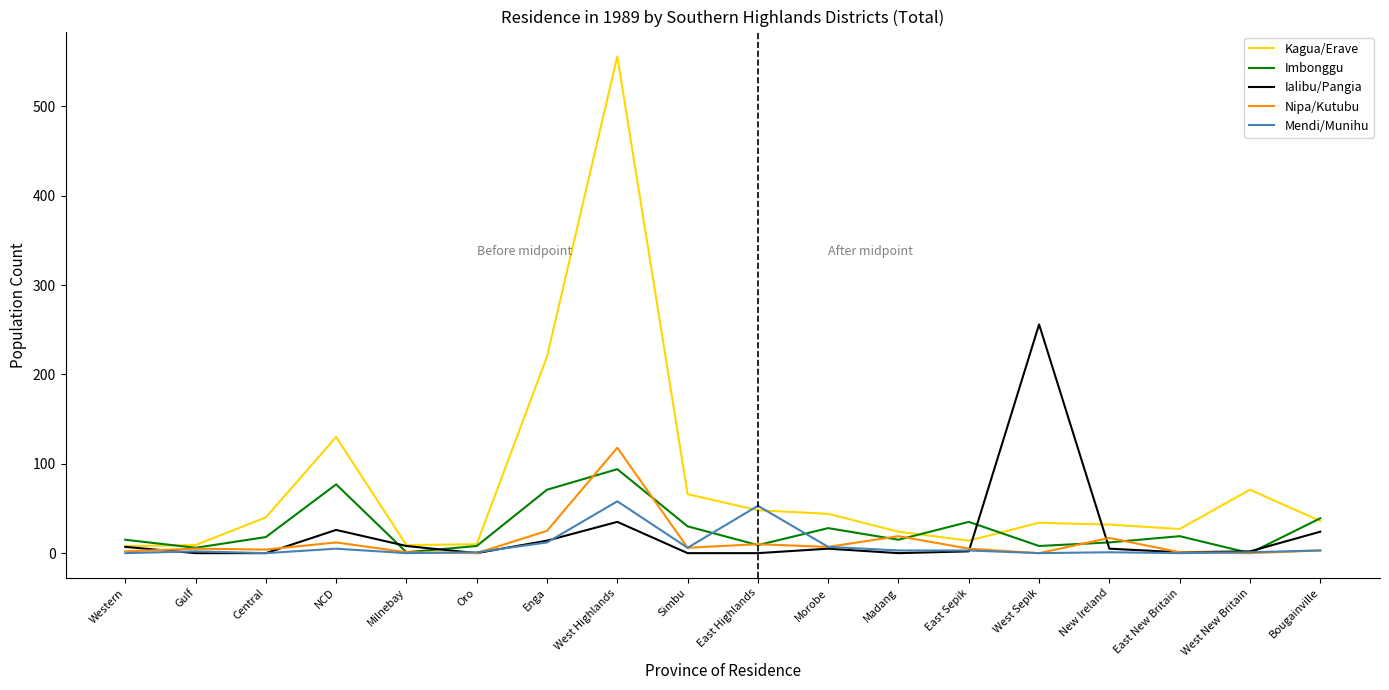

Which series has the largest total across all categories?

Kagua/Erave